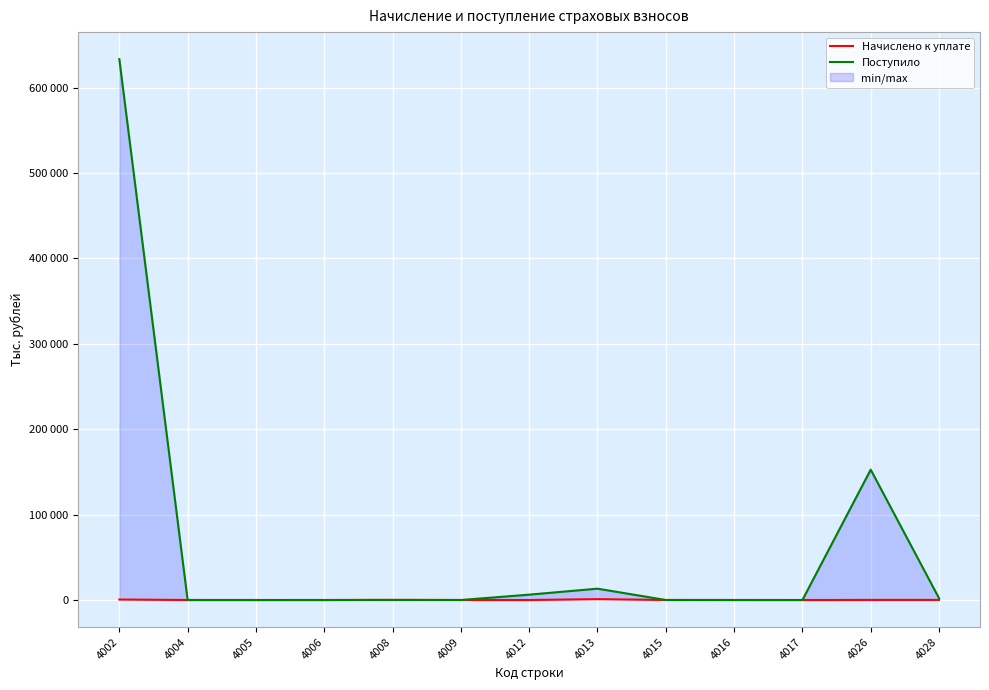

How many intersections are there between Поступило and Начислено к уплате?

6